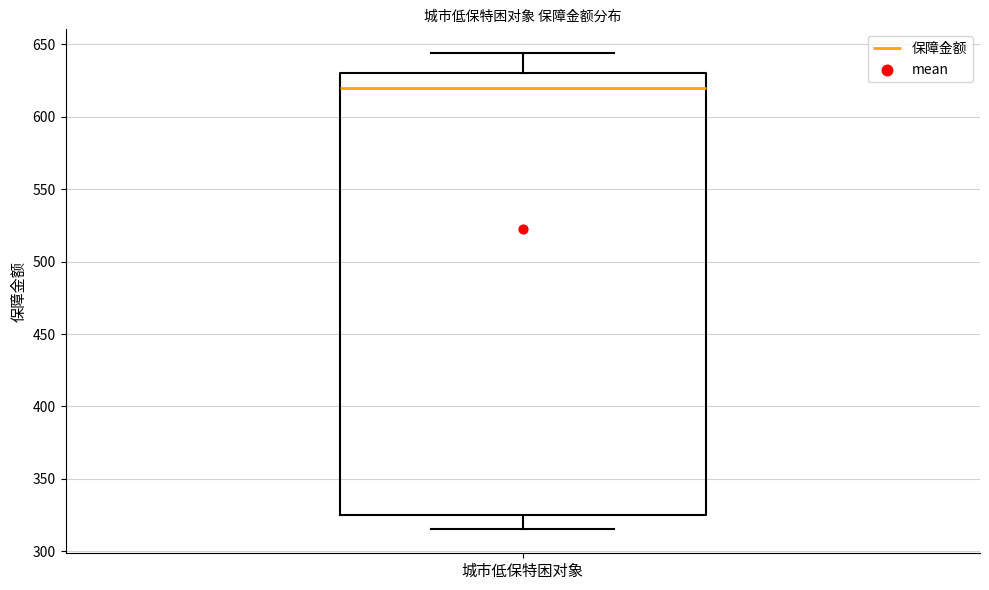

Where does the lower whisker of the box for 城市低保特困对象 end on the y-axis? The values are not printed on the chart, so give them approximately, as read against the axis.

315